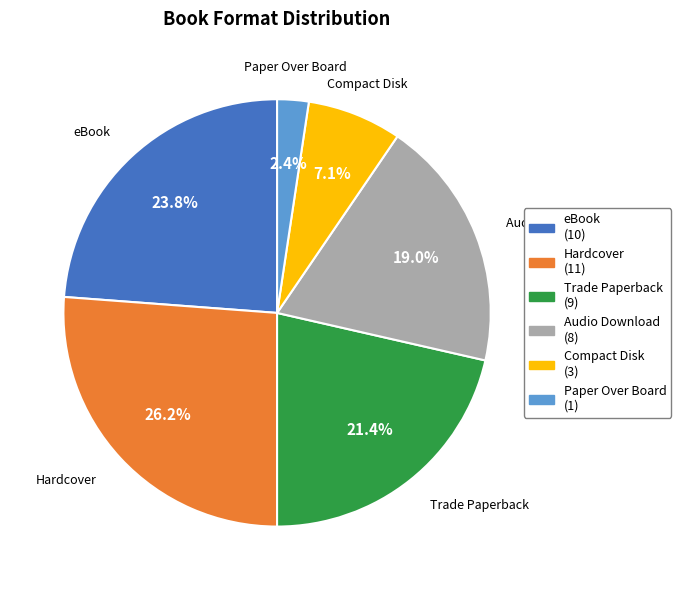

Which category has the smallest portion of the pie?

Paper Over Board